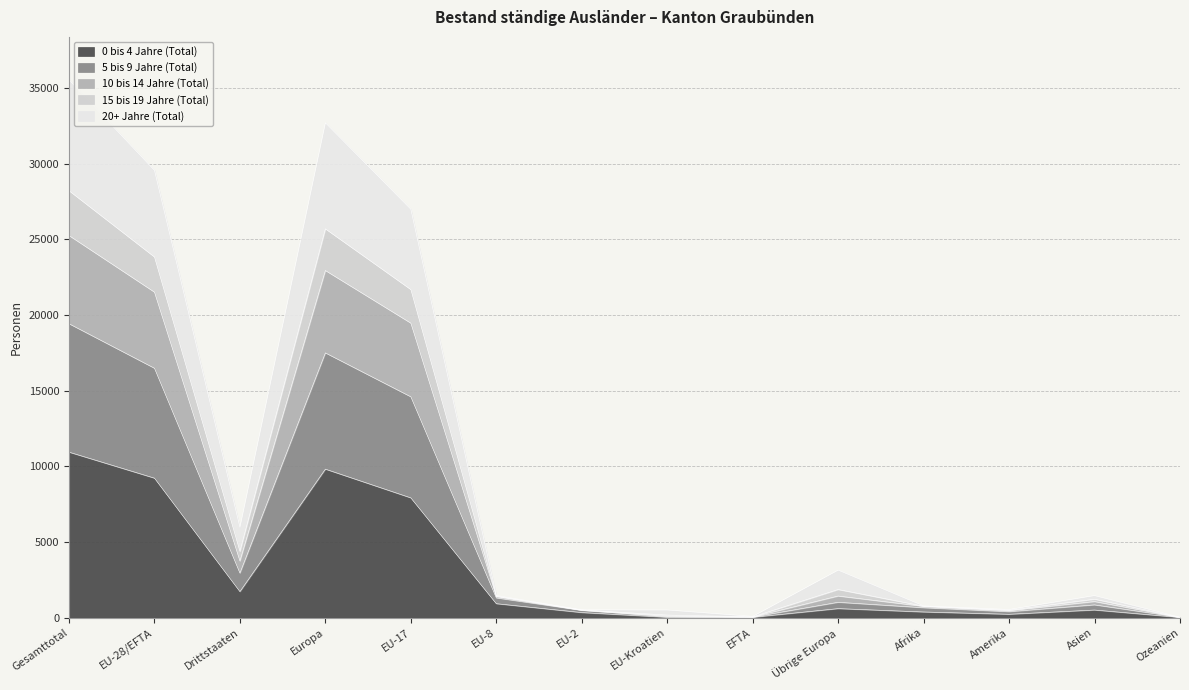

At which label does 10 bis 14 Jahre (Total) reach its peak?

Gesamttotal